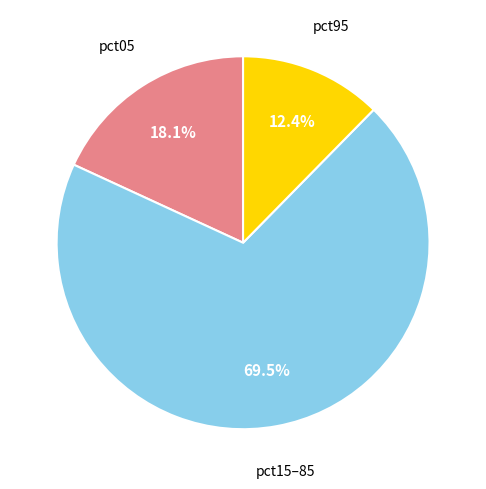

Does any single category account for the majority?

Yes